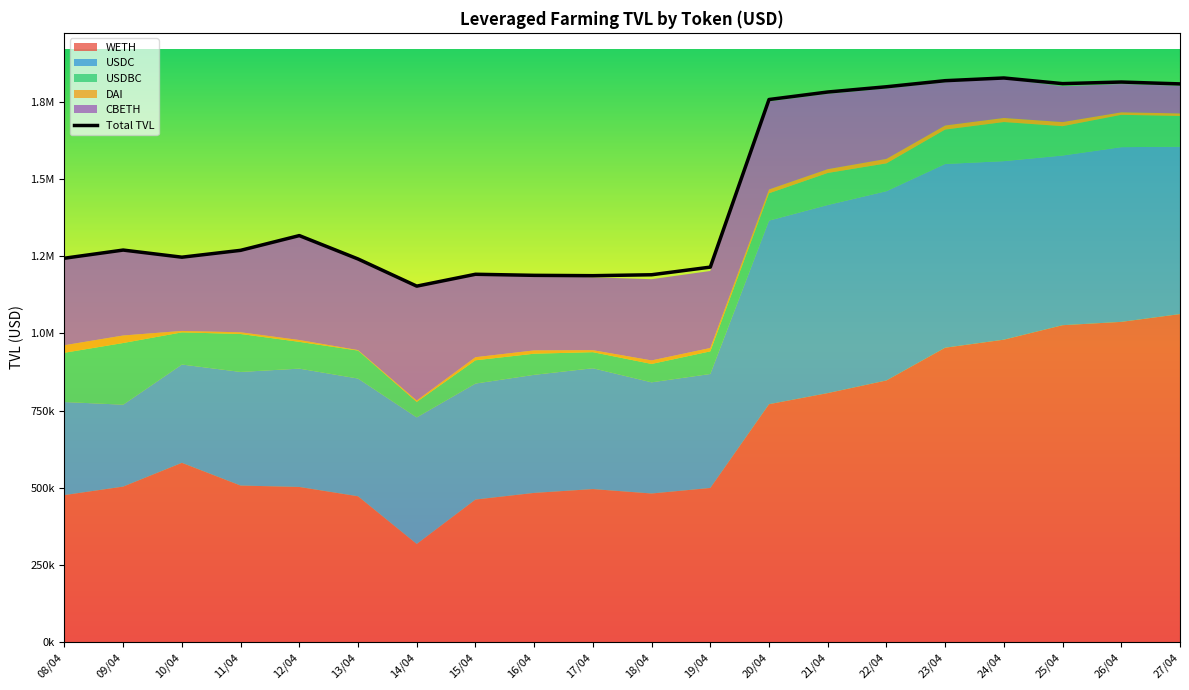

Read the USDC value at 18/04.

360040.1